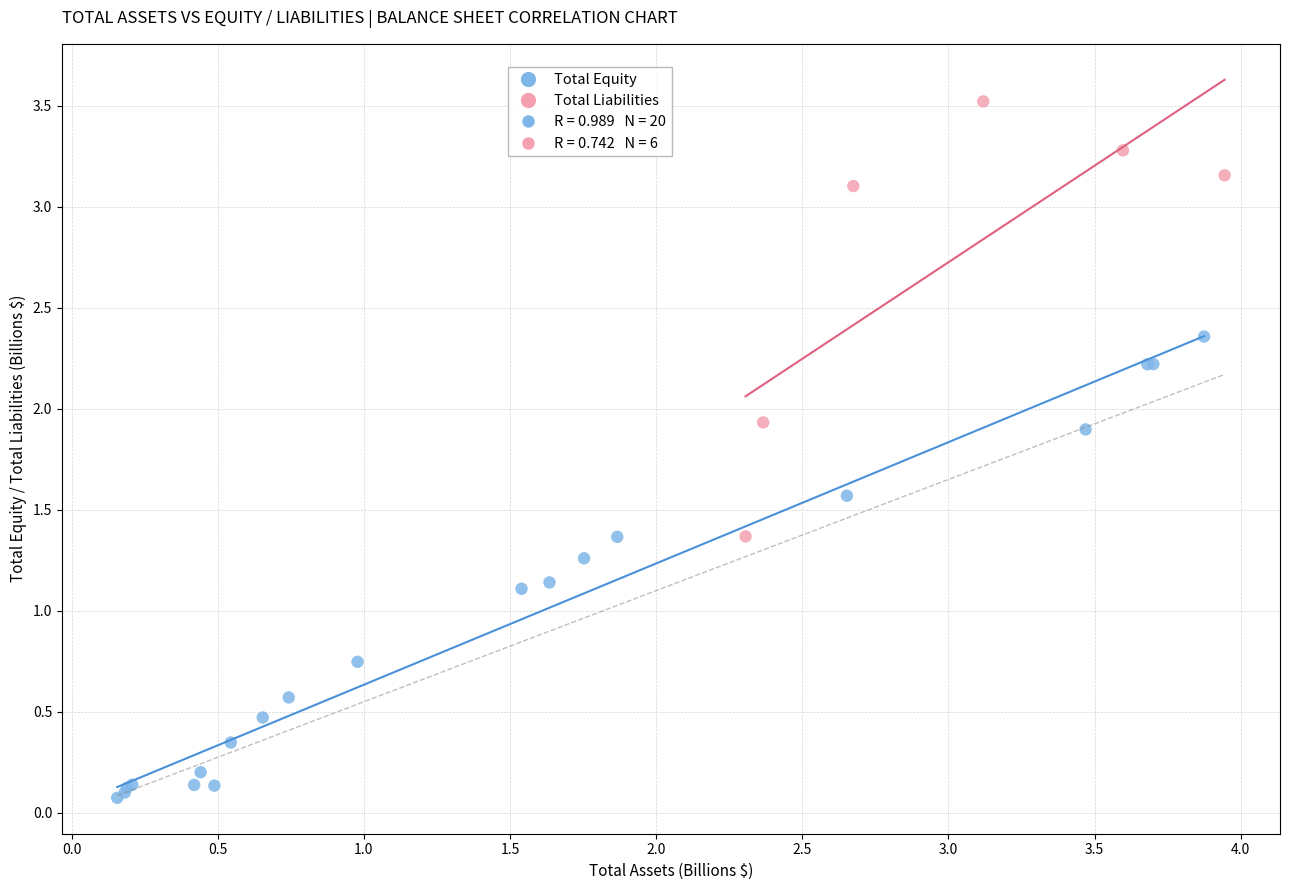

Which series reaches the minimum Y coordinate?

Total Equity